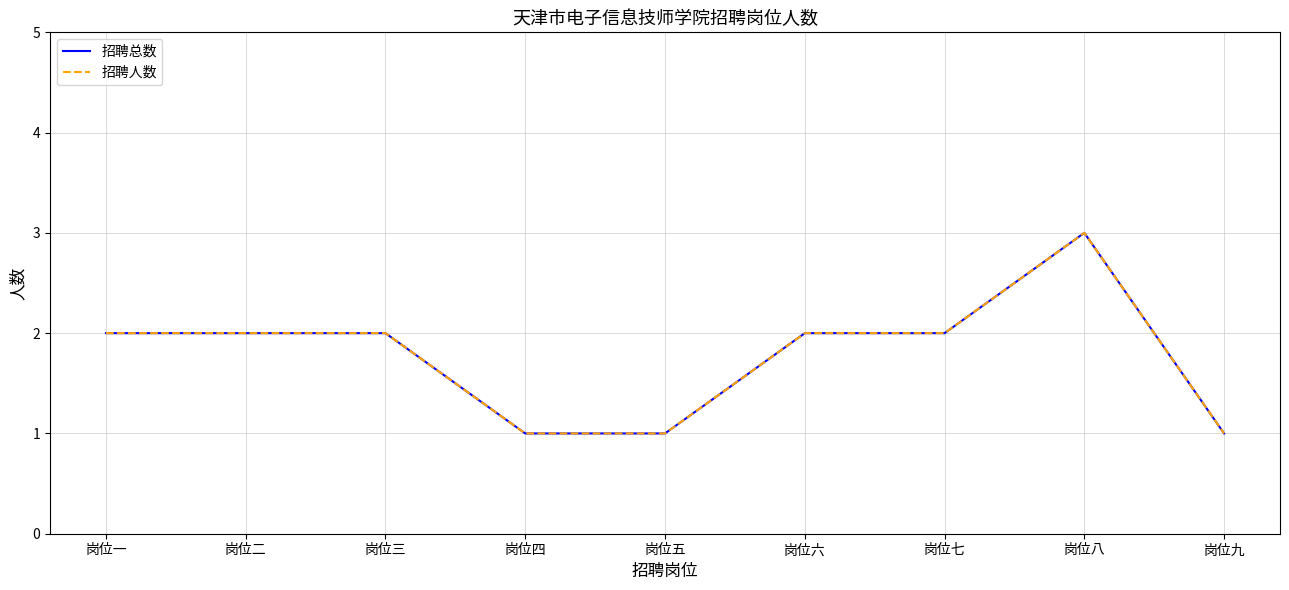

Does the chart display data point markers on the line(s)?

No